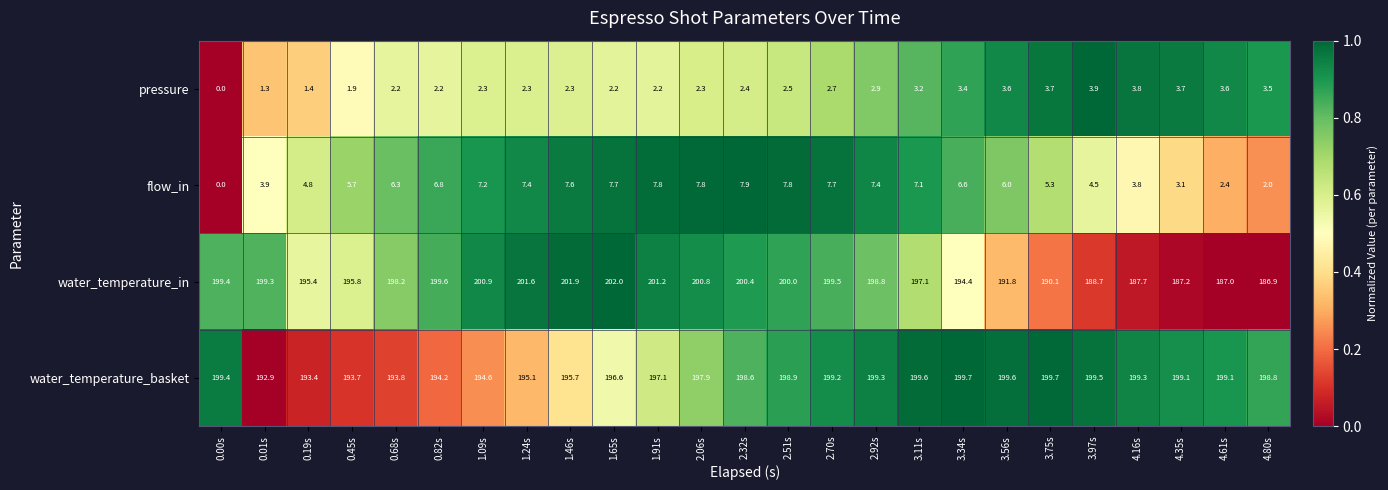

List the series in order of their peak value, highest first.

water_temperature_in, water_temperature_basket, flow_in, pressure